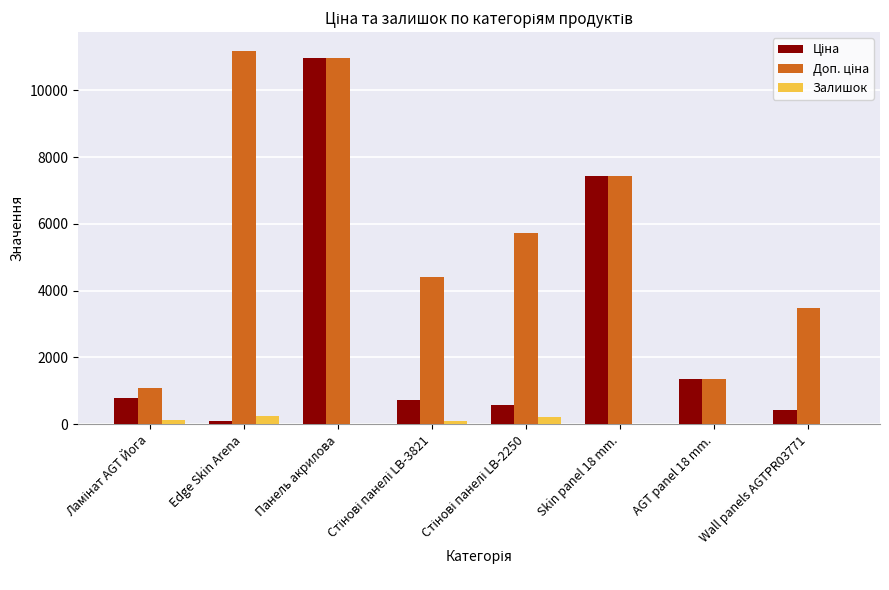

What is the greatest value displayed?

11182.0